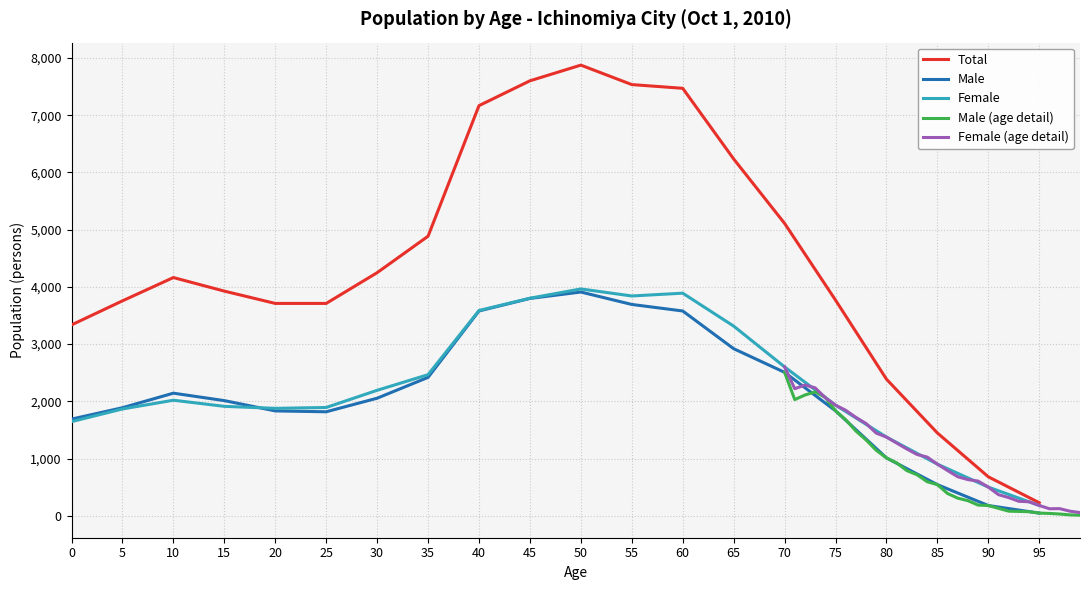

Where is Total nearest to the value 4051?

10